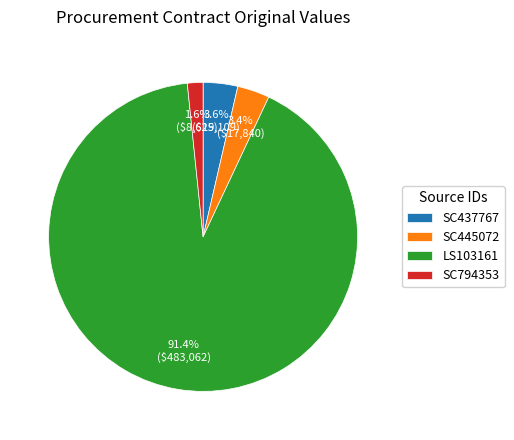

Which category has the smallest portion of the pie?

SC794353